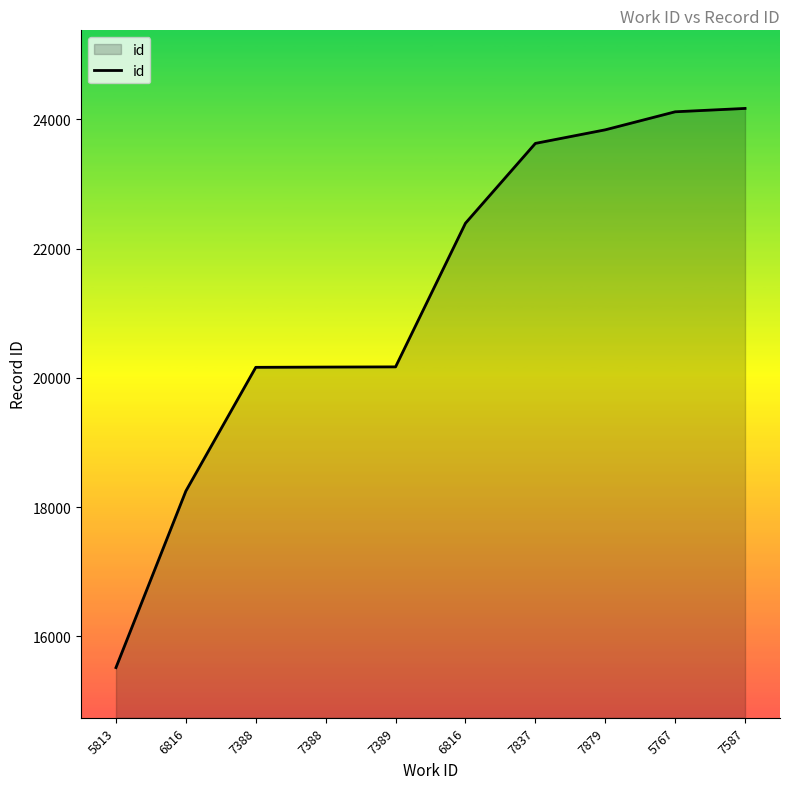

Between 7587 and 7388, which is larger?

7587